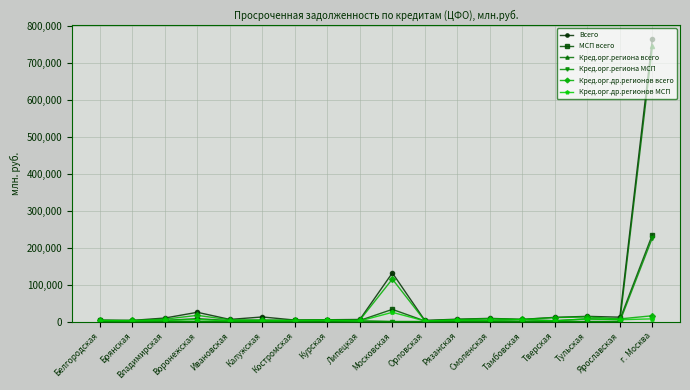

What is the total value across all series at Орловская?

8693